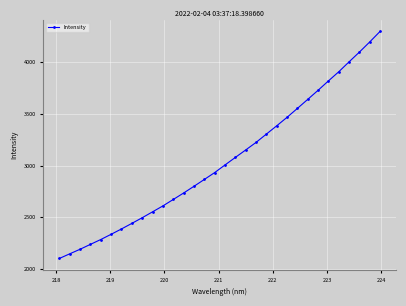

What is the greatest value displayed?

4299.8